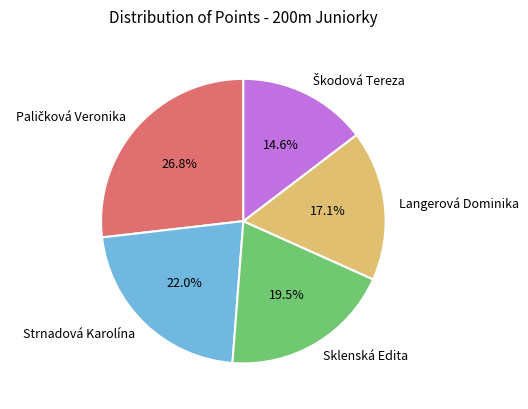

Is there any slice that represents more than half of the pie?

No